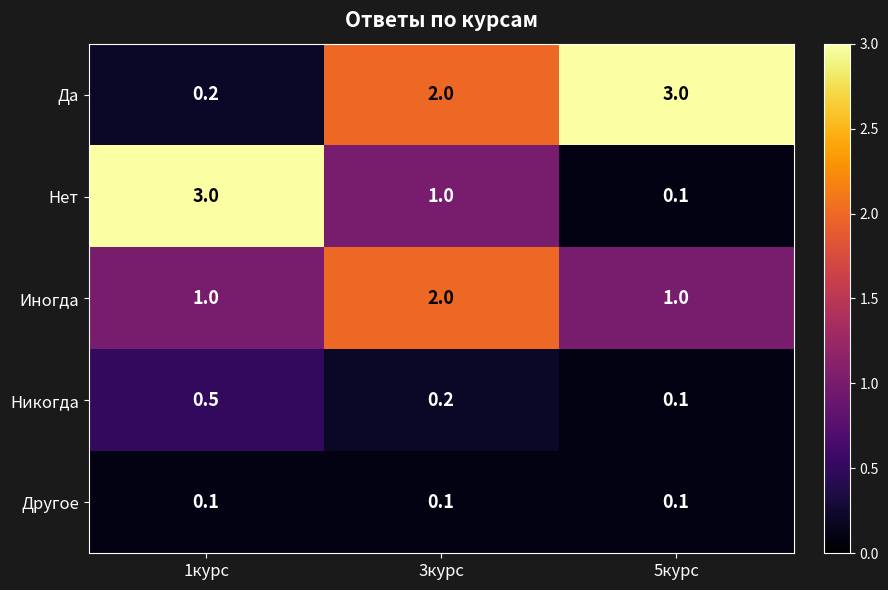

Reading left to right, extract all data points from this chart.

Да: 0.2	2.0	3.0
Нет: 3.0	1.0	0.1
Иногда: 1.0	2.0	1.0
Никогда: 0.5	0.2	0.1
Другое: 0.1	0.1	0.1